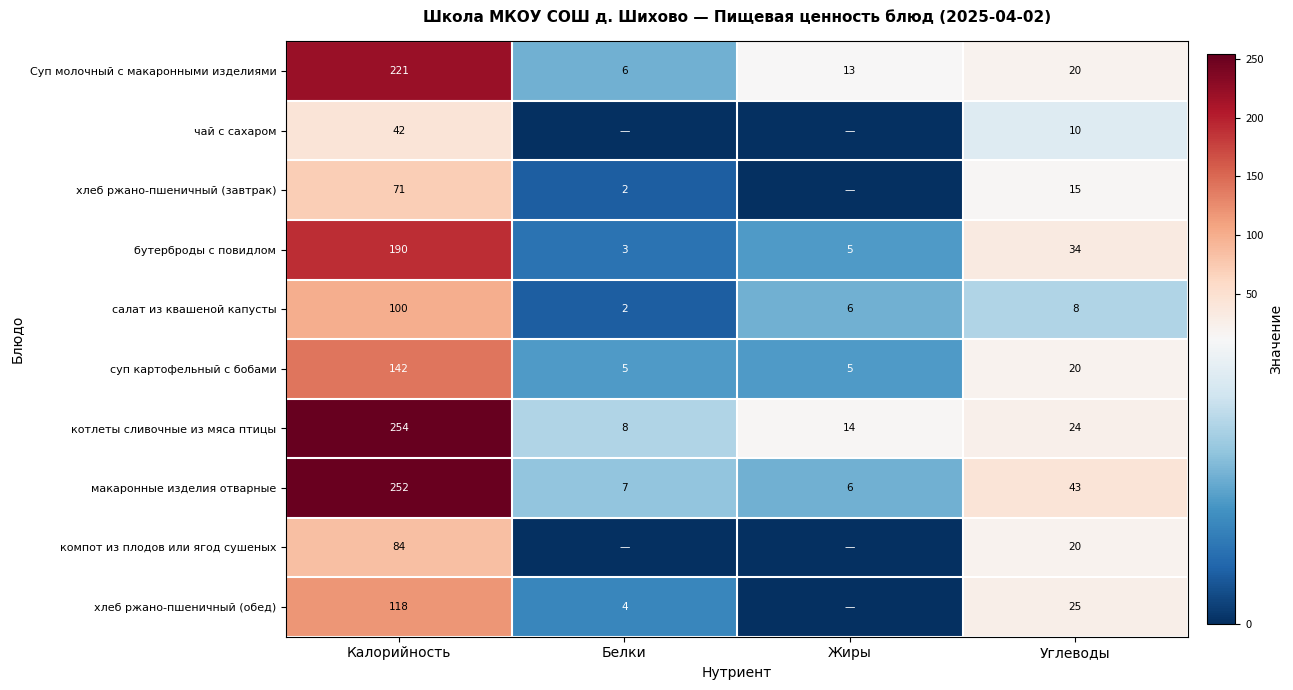

Is the value of хлеб ржано-пшеничный (обед) at Углеводы greater than the value of бутерброды с повидлом at Углеводы?

No